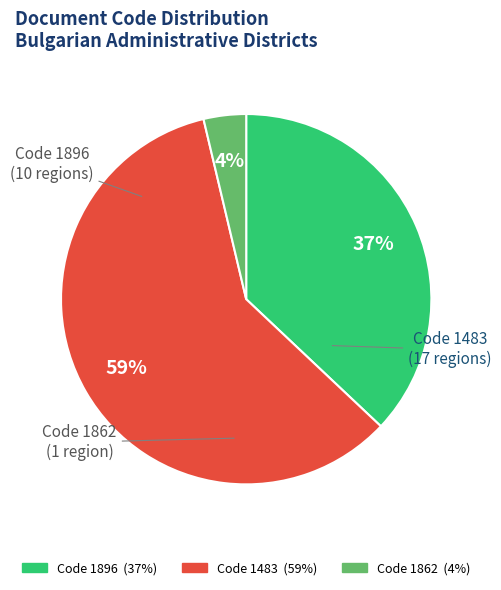

To the nearest percent, what is the average slice percentage?

33%